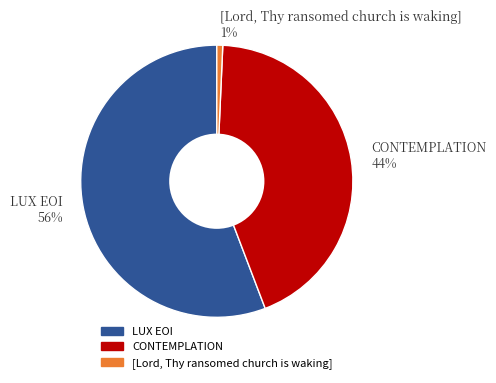

True or false: CONTEMPLATION accounts for 54% of the total.

False